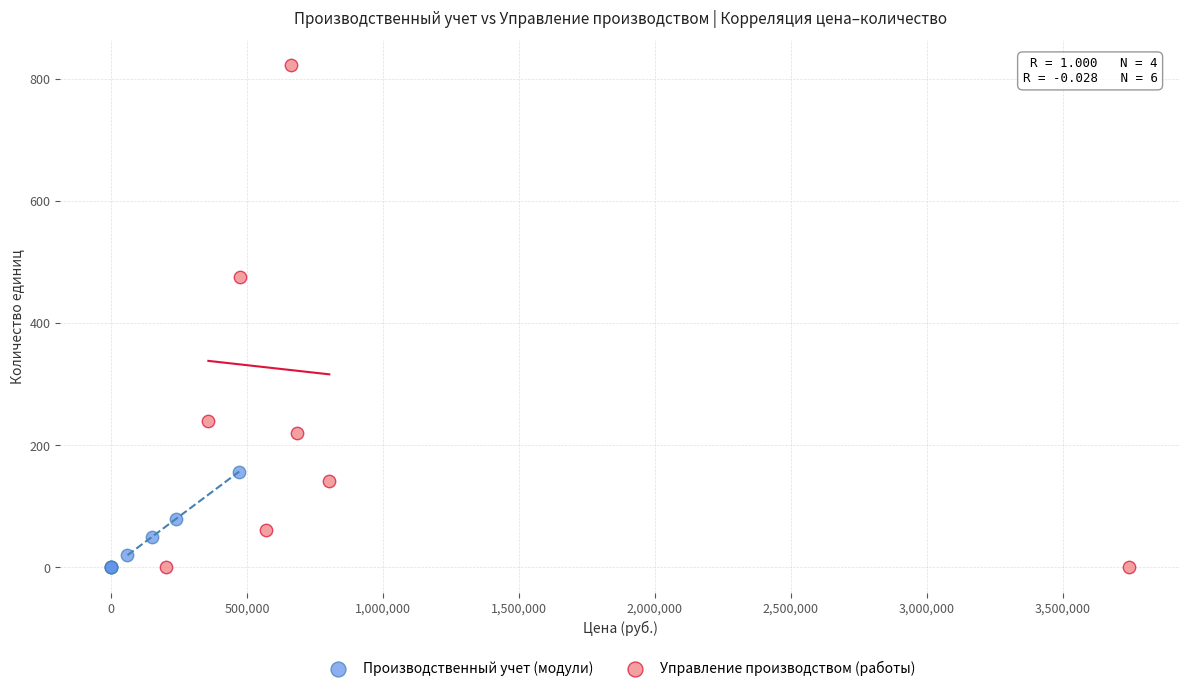

What are all the series names shown in the legend?

Производственный учет (модули), Управление производством (работы)